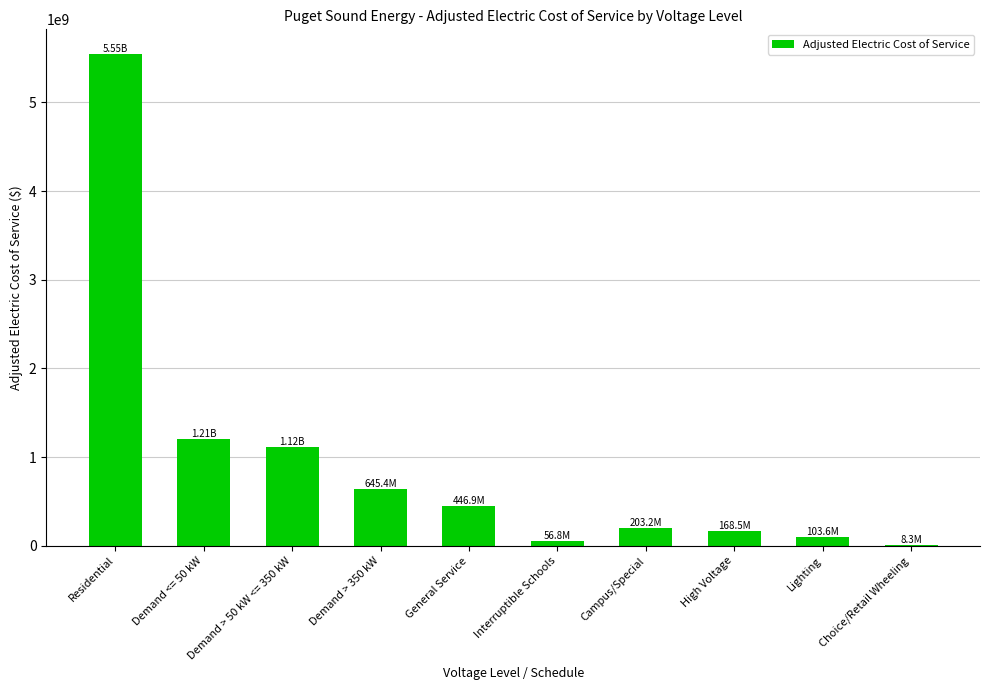

Which has a higher value, High Voltage or General Service?

General Service